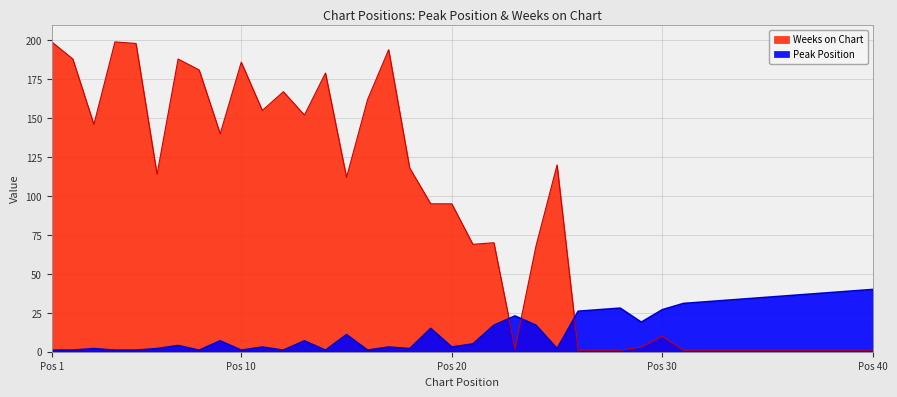

At which label is Peak Position closest to 20?

29